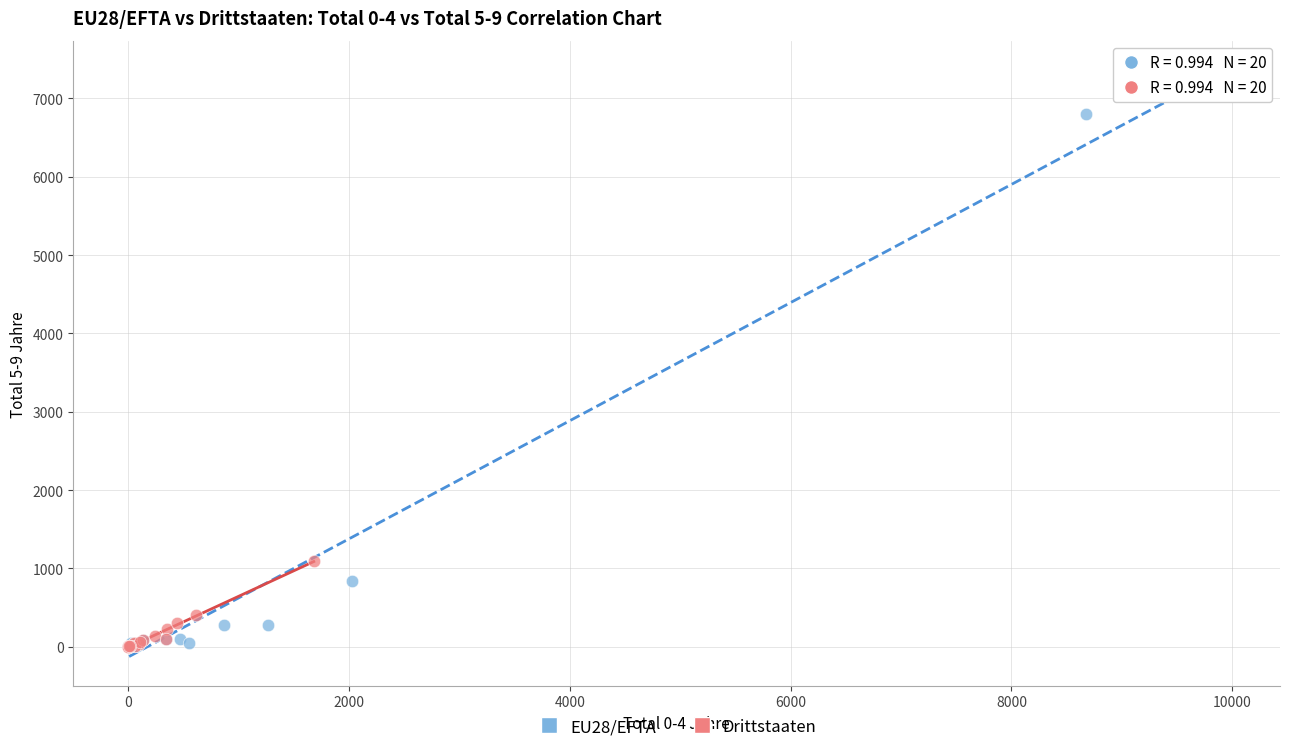

Which series has the widest spread of Y values?

EU28/EFTA